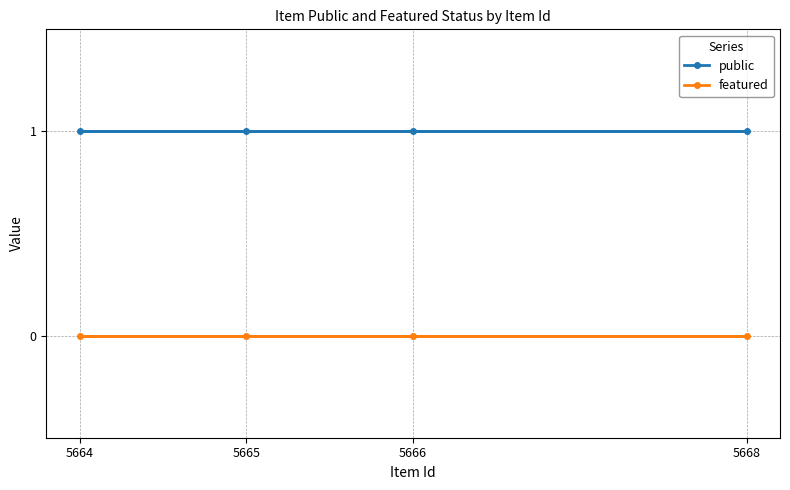

What is the value of the public point at the 2nd from the left?

1